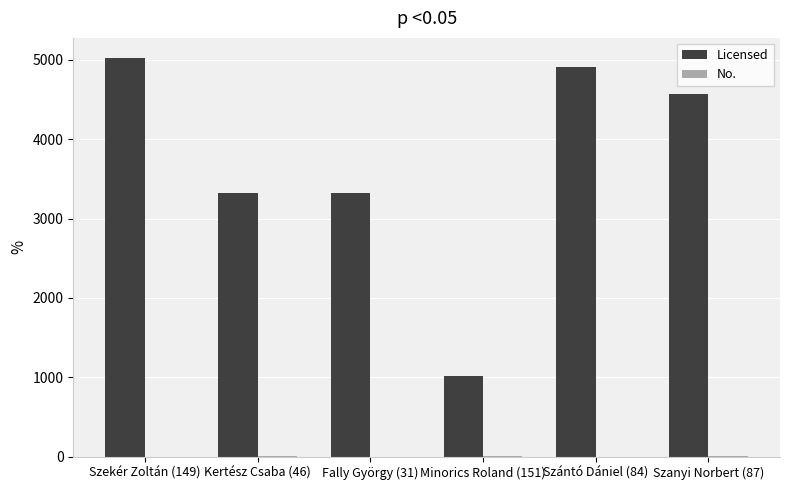

Which series has the largest total across all categories?

Licensed